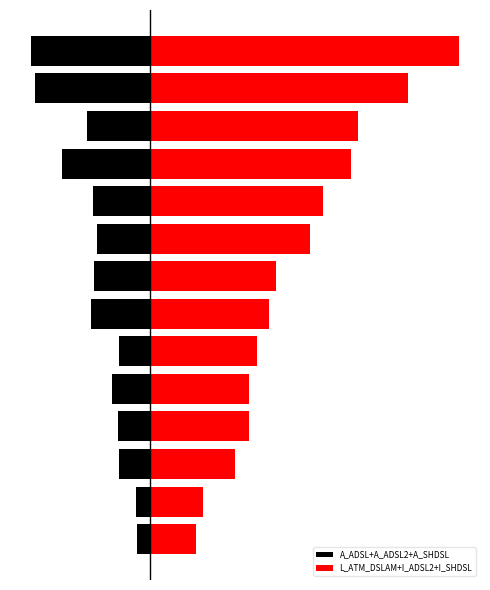

How many categories are shown in the chart?

14